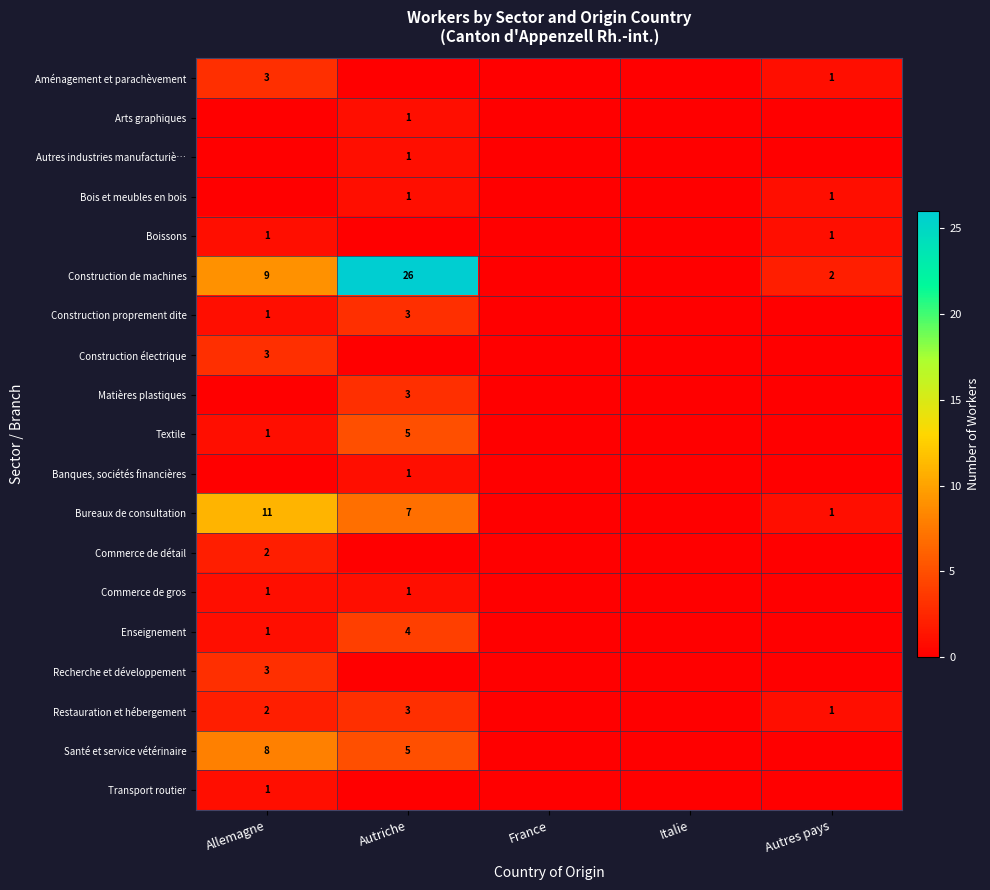

At which category is the sum across all series the highest?

Autriche